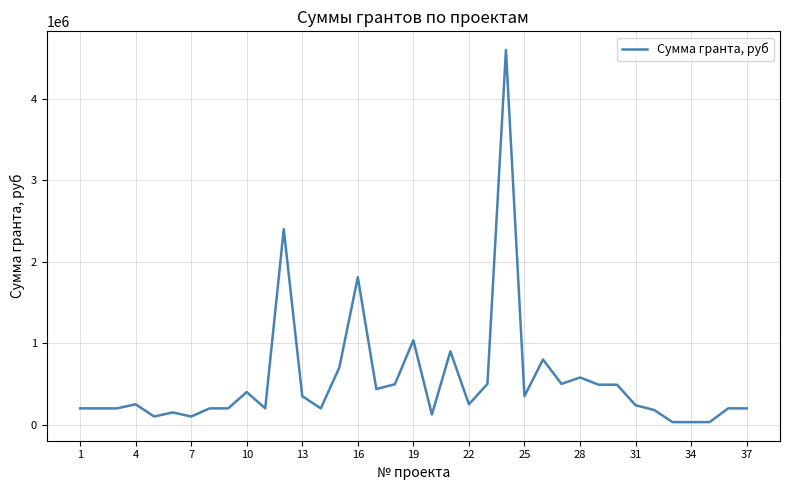

What is the maximum value shown in the chart?

4600000